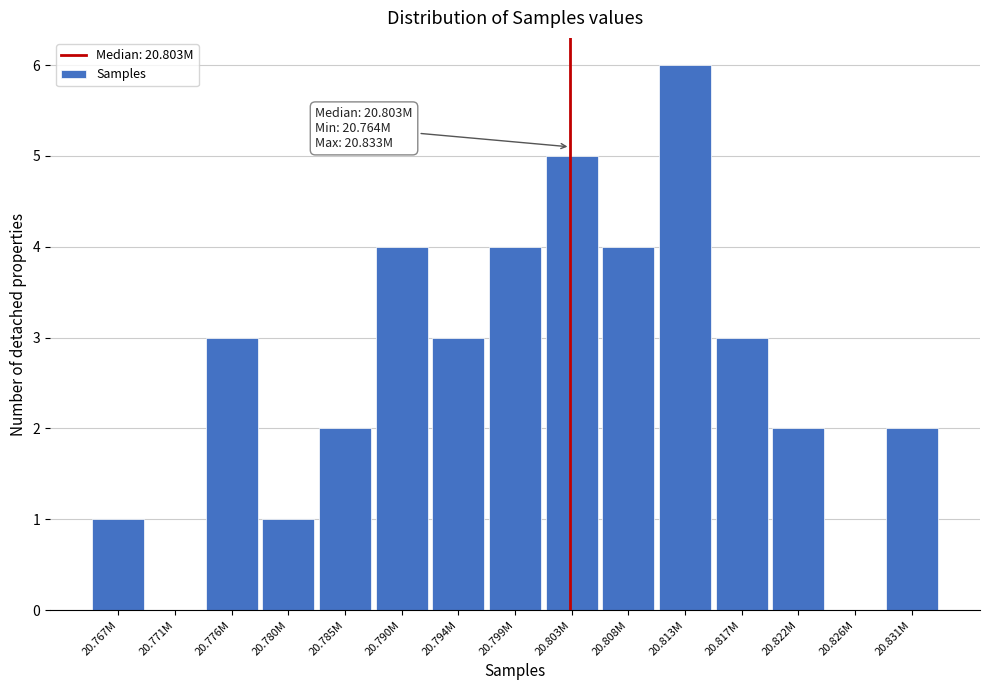

Reading right to left, transcribe all the data shown in this chart.

20.831M=2	20.826M=0	20.822M=2	20.817M=3	20.813M=6	20.808M=4	20.803M=5	20.799M=4	20.794M=3	20.790M=4	20.785M=2	20.780M=1	20.776M=3	20.771M=0	20.767M=1